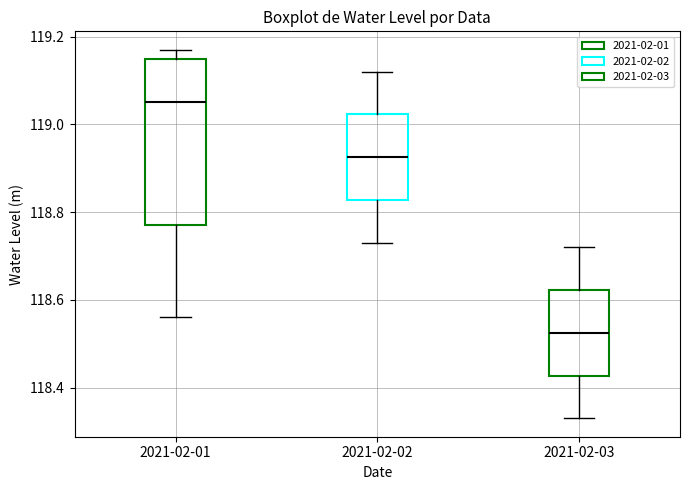

Which box is the tallest, from its lower edge to its upper edge?

2021-02-01